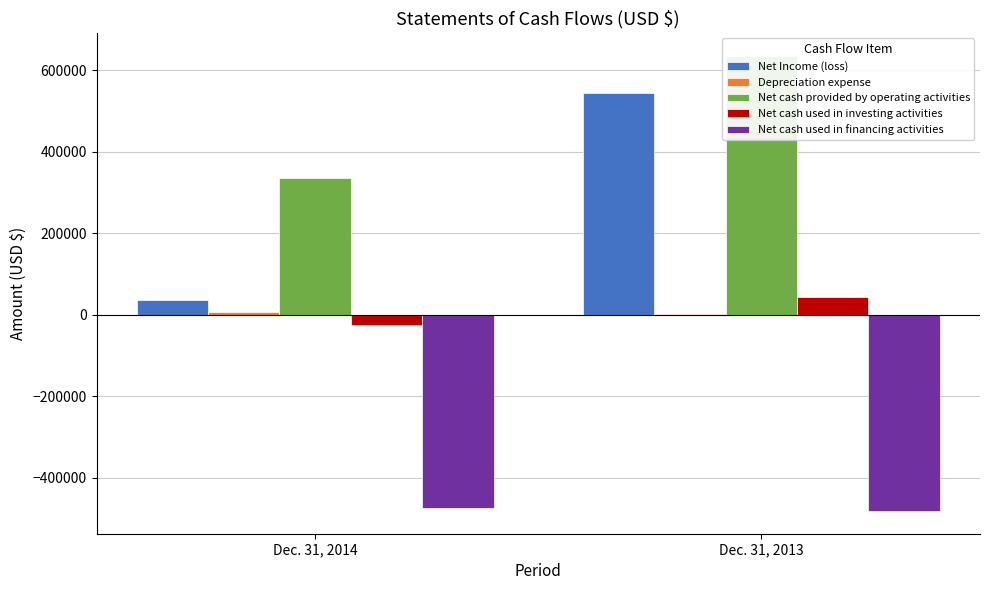

What is the total value across all series at Dec. 31, 2014?

-122101